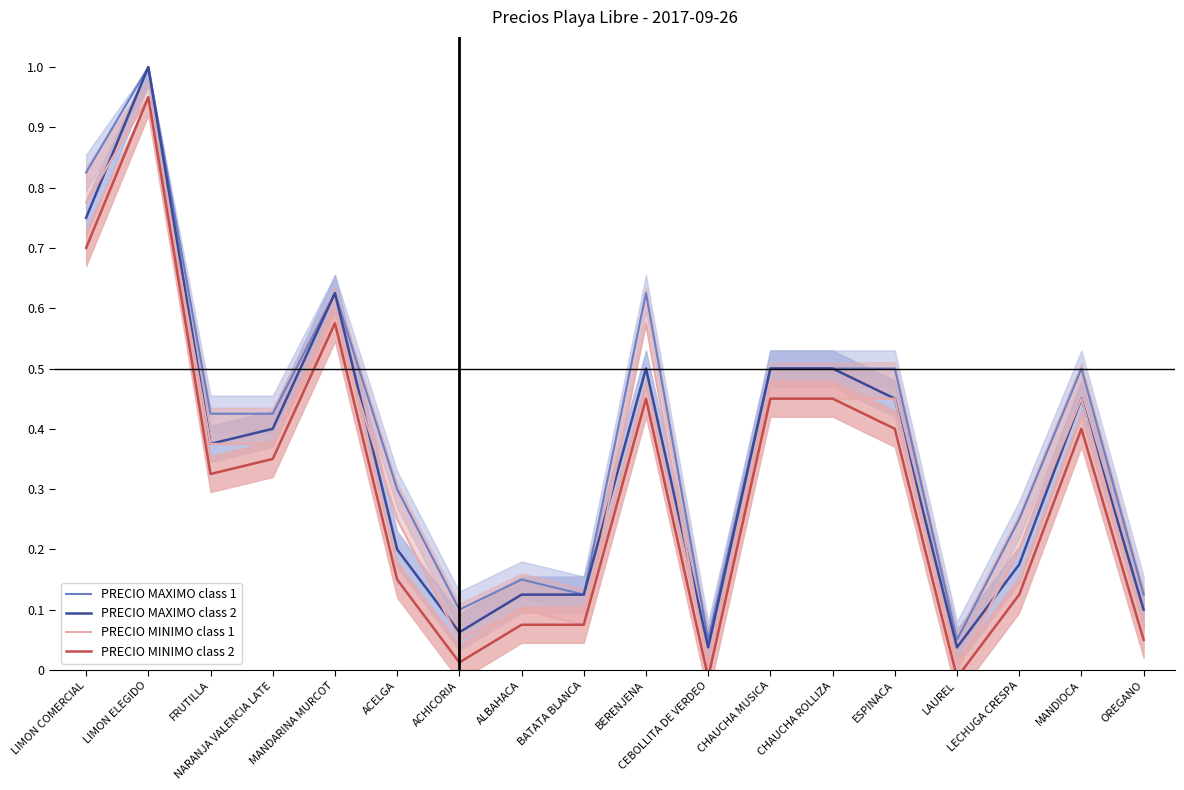

Is the value of PRECIO MAXIMO class 2 at FRUTILLA greater than the value of PRECIO MAXIMO class 1 at MANDIOCA?

No